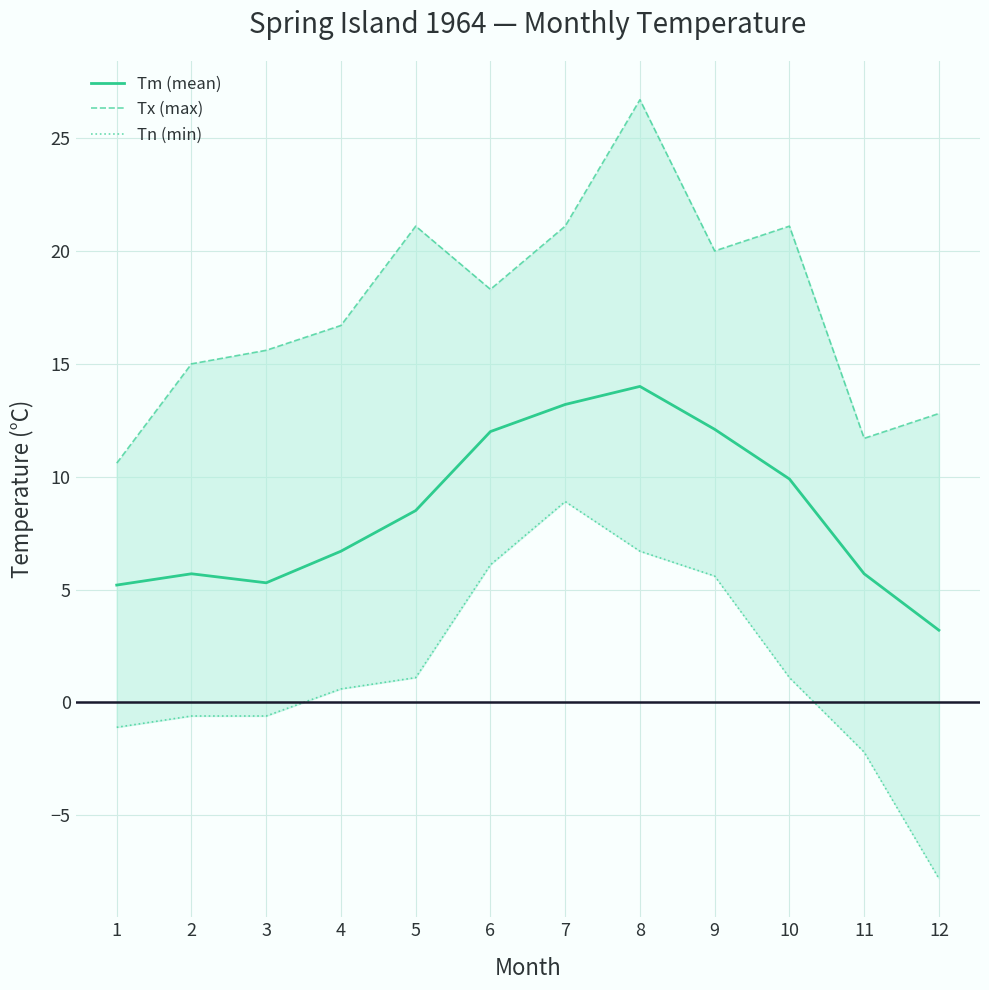

How many lines are shown in the chart?

3